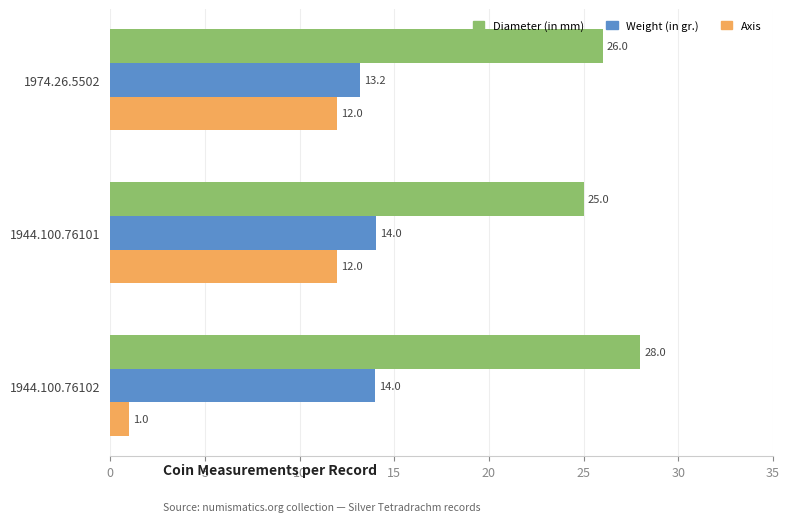

What is the greatest value displayed?

28.0